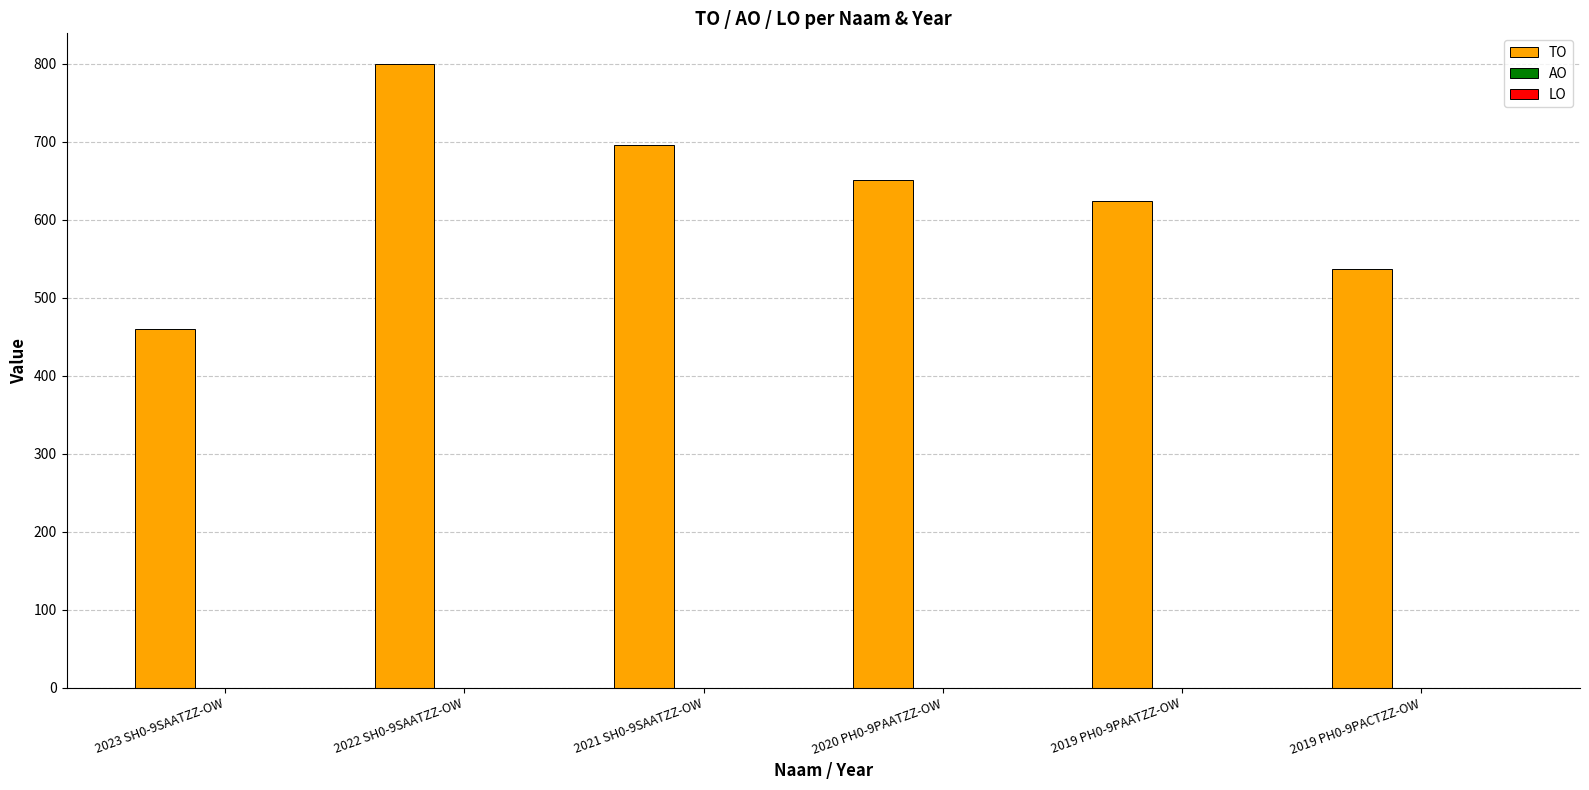

What is the maximum value shown in the chart?

799